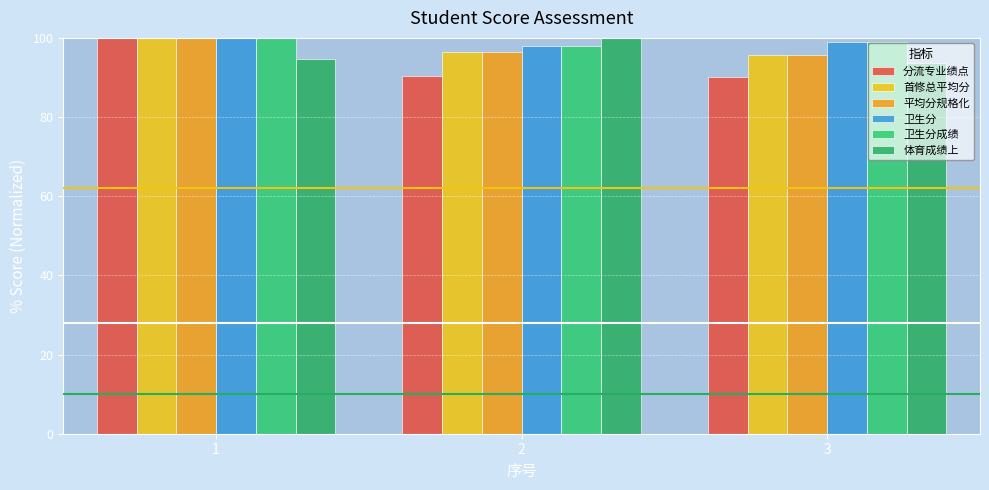

Where is 分流专业绩点 nearest to the value 94?

2